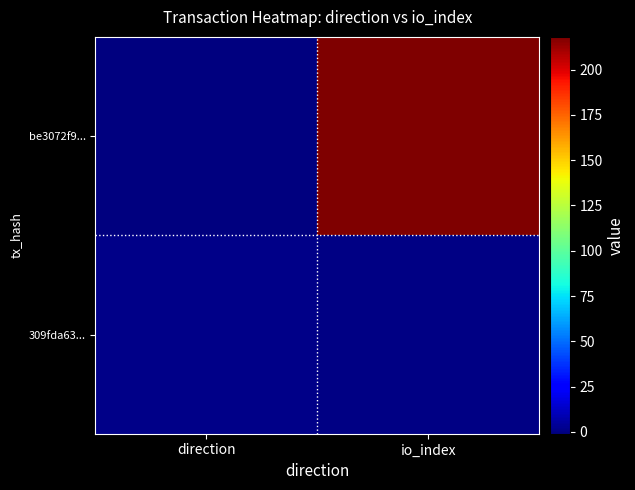

At which category is the sum across all series the highest?

io_index